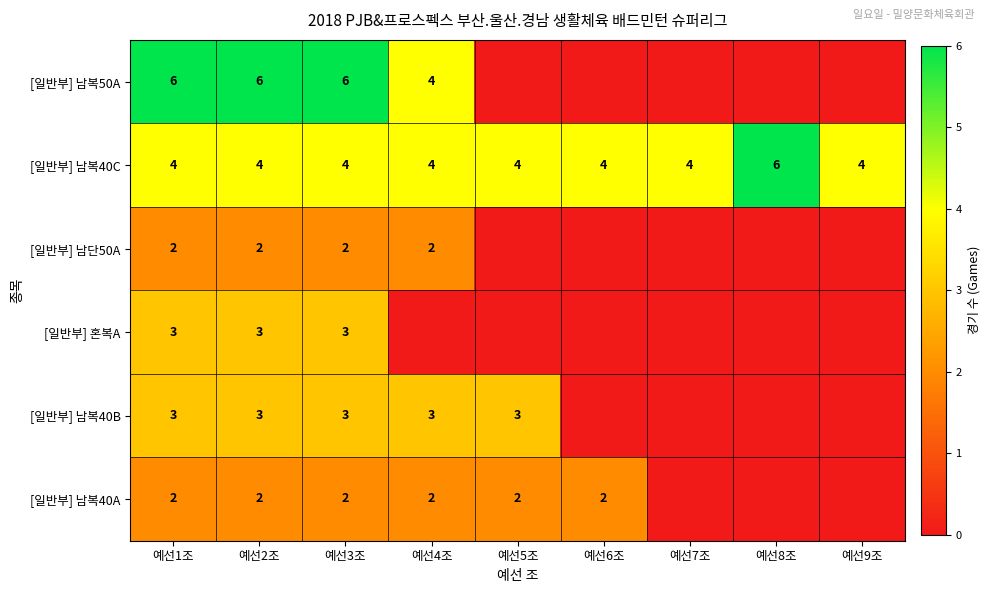

What is the highest value of the [일반부] 남복40C series?

6